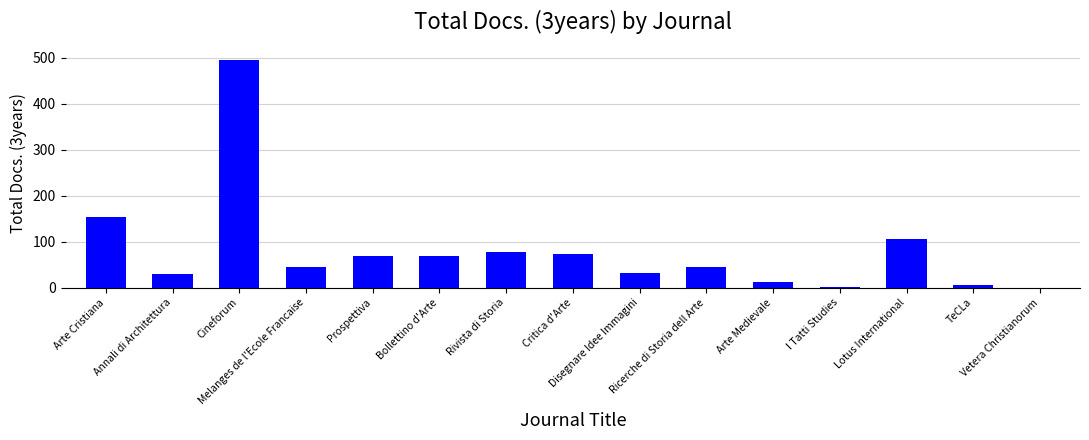

Where does the data first go above 46?

Arte Cristiana